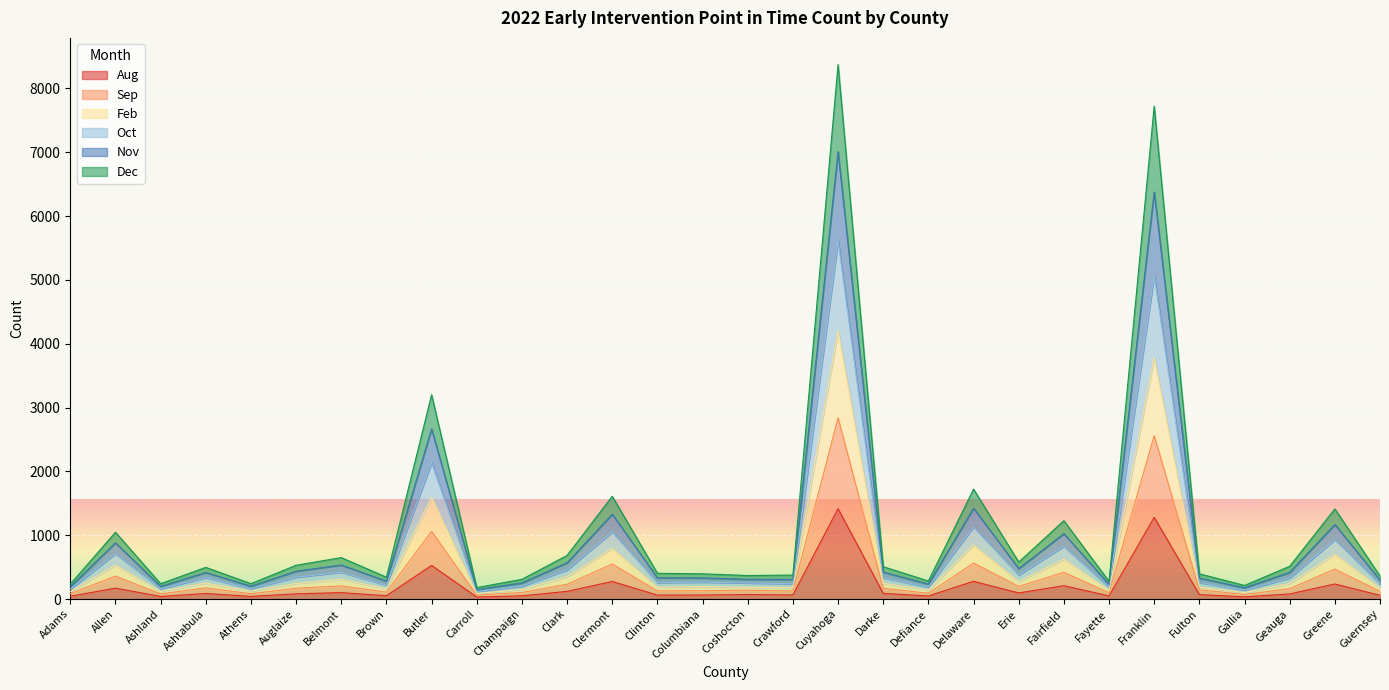

What is the highest value of the Aug series?

1417